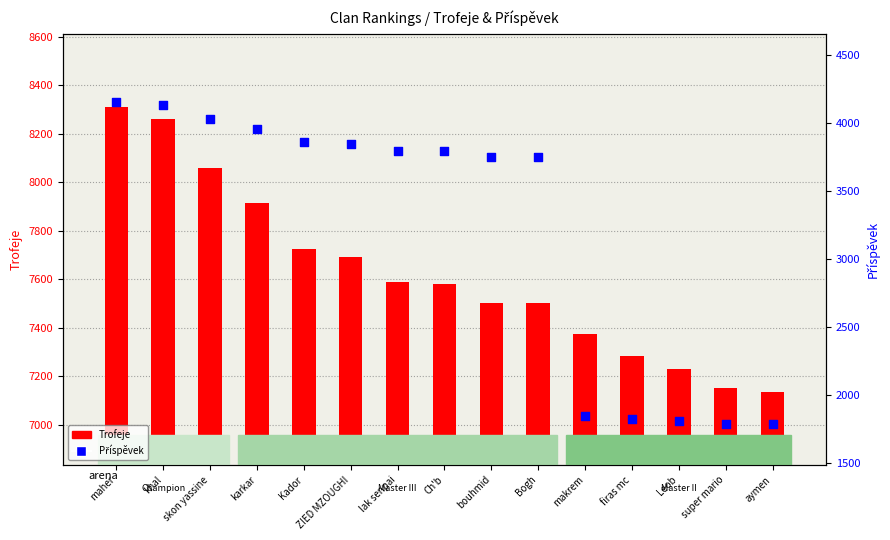

At which category is the sum across all series the highest?

maher